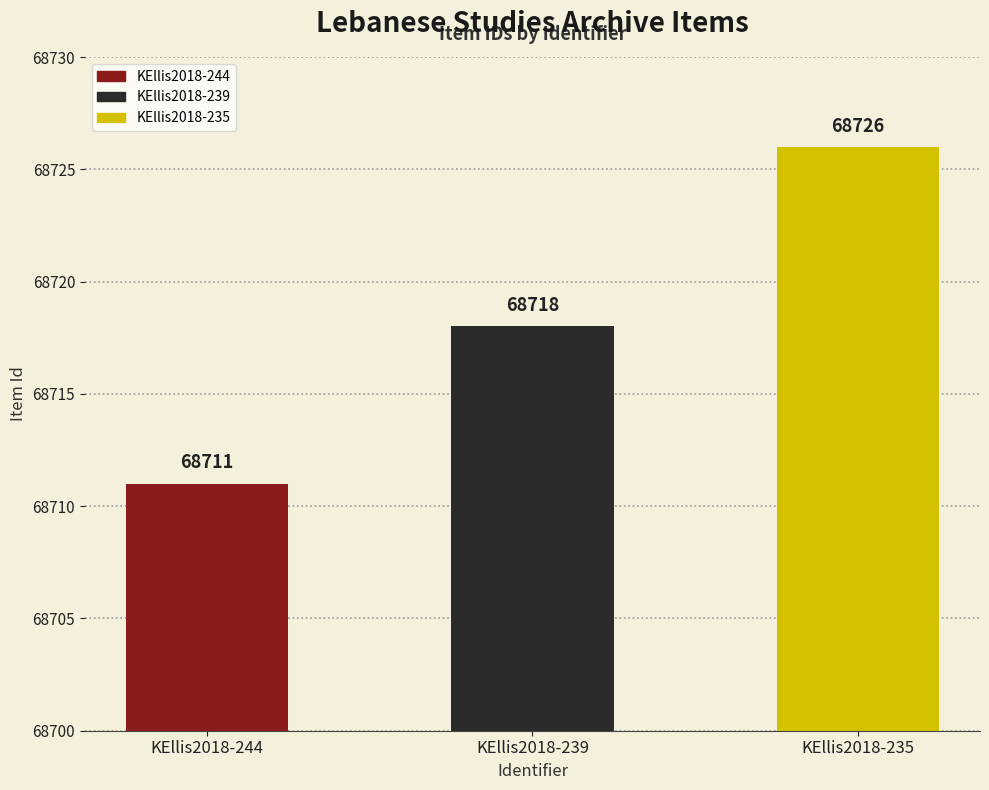

At which category does the chart reach its minimum across all series?

KEllis2018-244